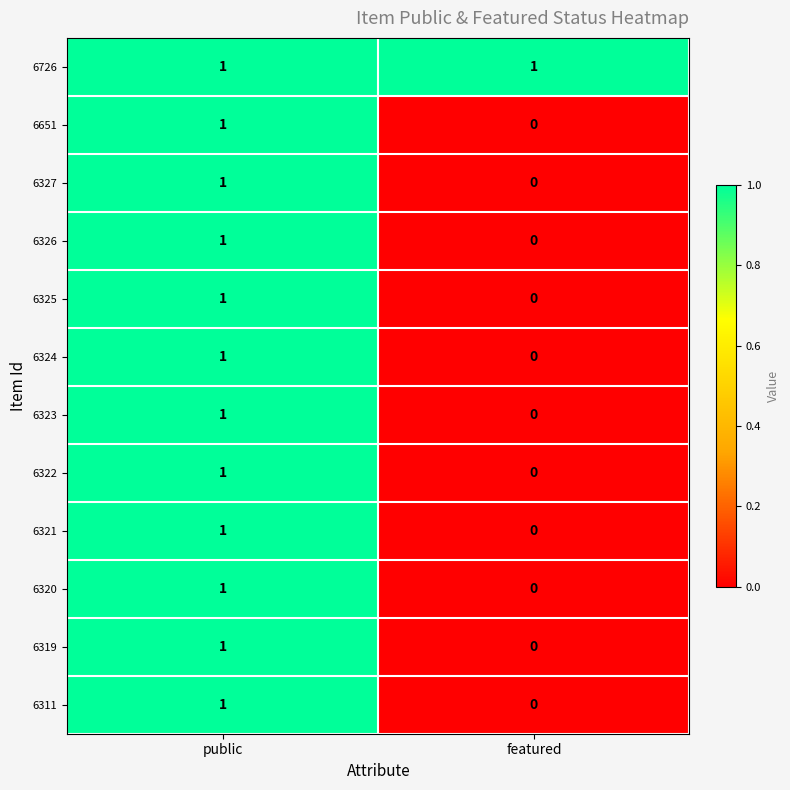

Where is 6320 nearest to the value 0?

featured